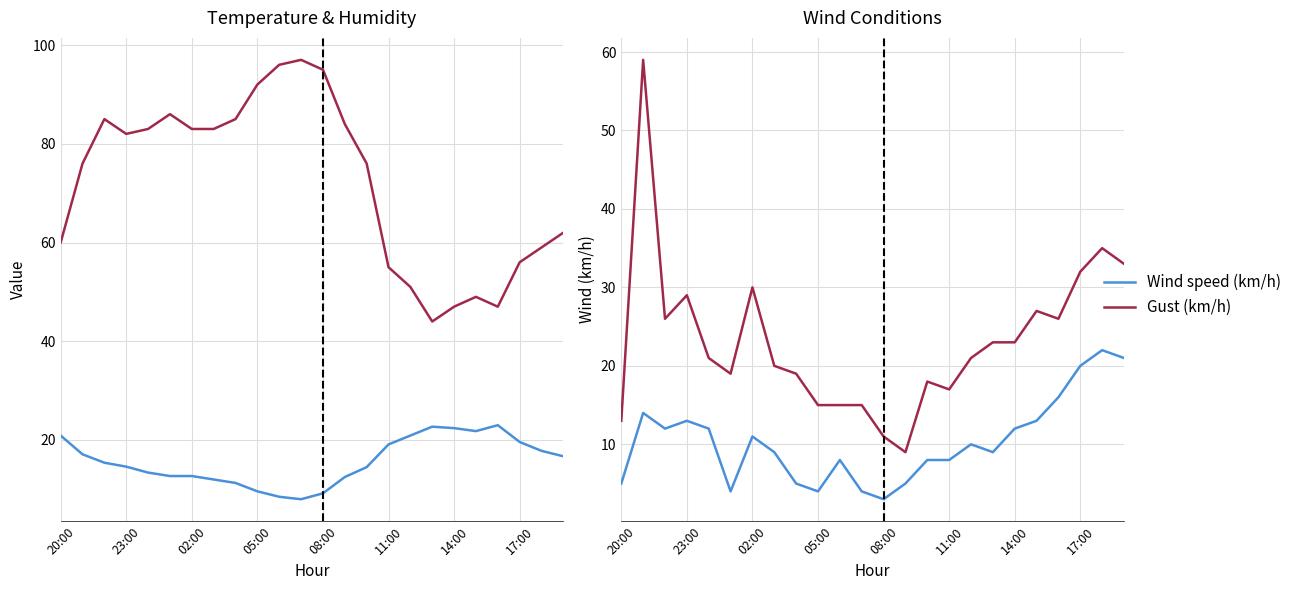

At 13, list the series in order from largest to smallest.

Humidity (%), Temperature (C), Gust (km/h), Wind speed (km/h)